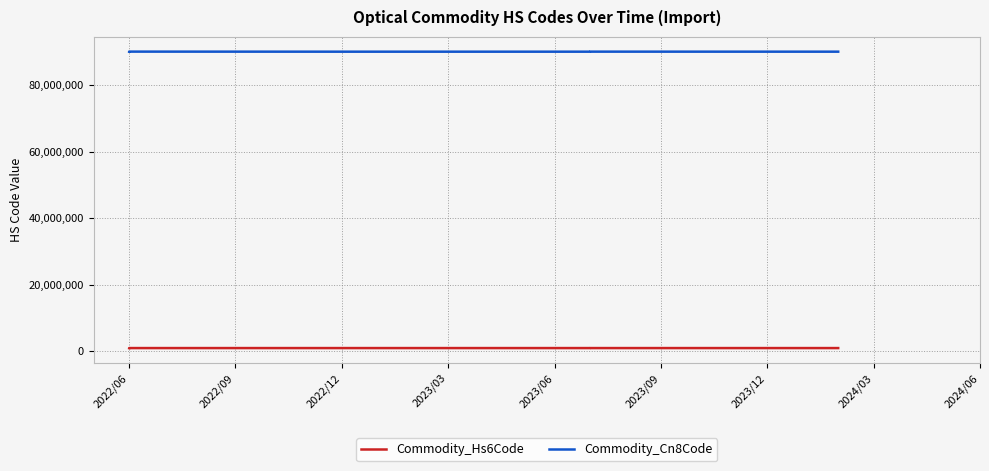

At how many categories does at least one series exceed 44813477?

9